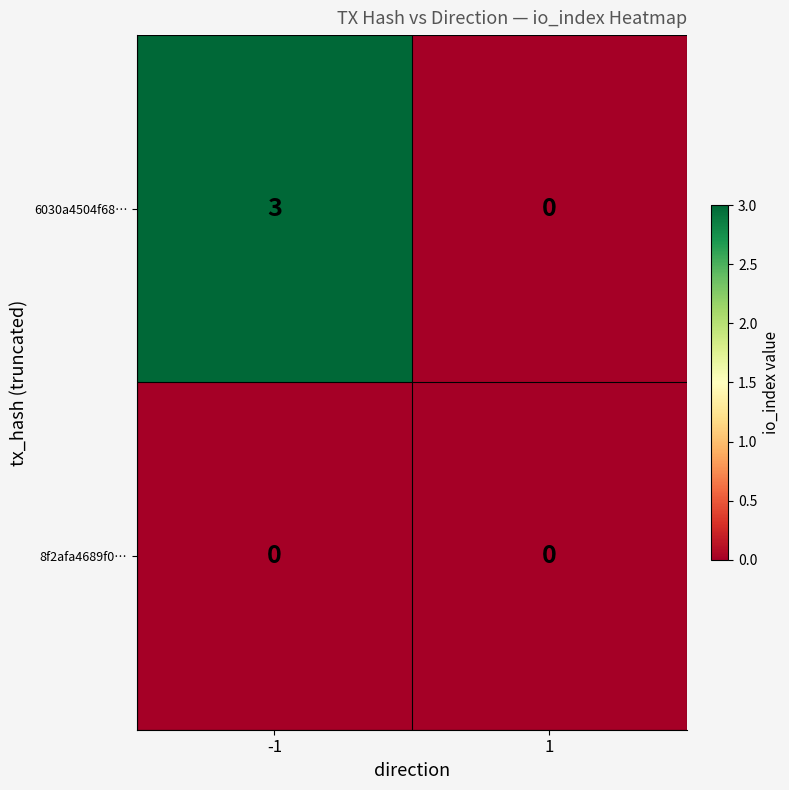

Reading left to right, list all the values displayed in this chart.

6030a4504f68…: 3	0
8f2afa4689f0…: 0	0